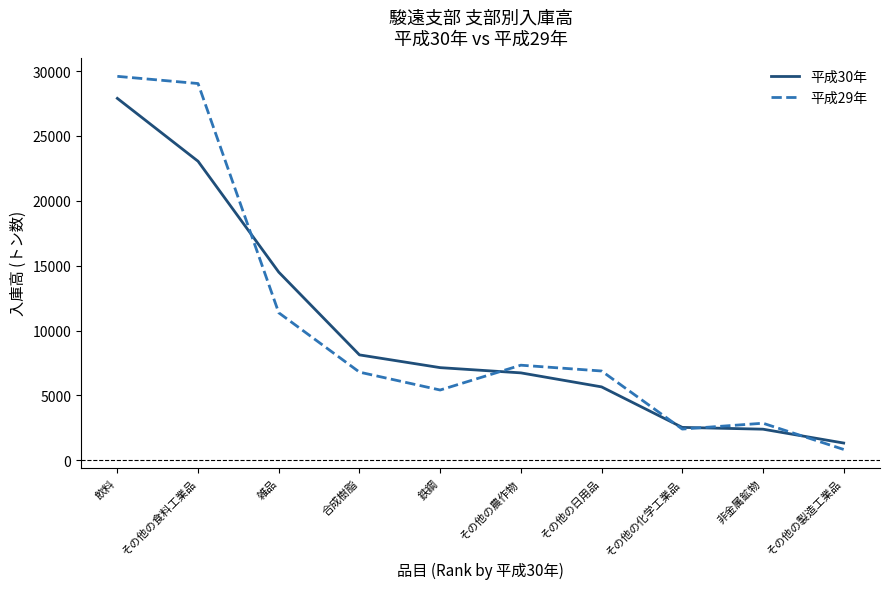

True or false: 平成29年 has a value of 11539 at その他の食料工業品.

False